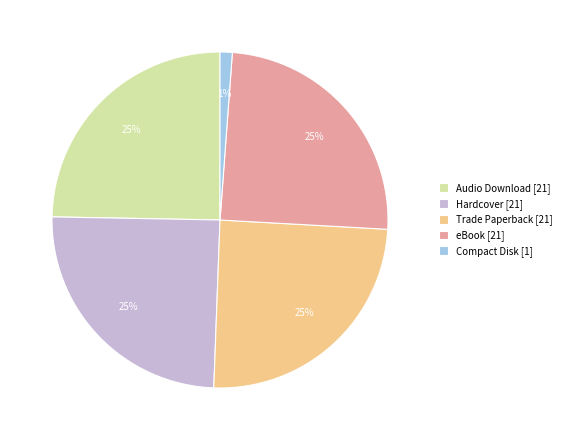

The Audio Download [21] slice represents 17% of the pie. True or false?

False